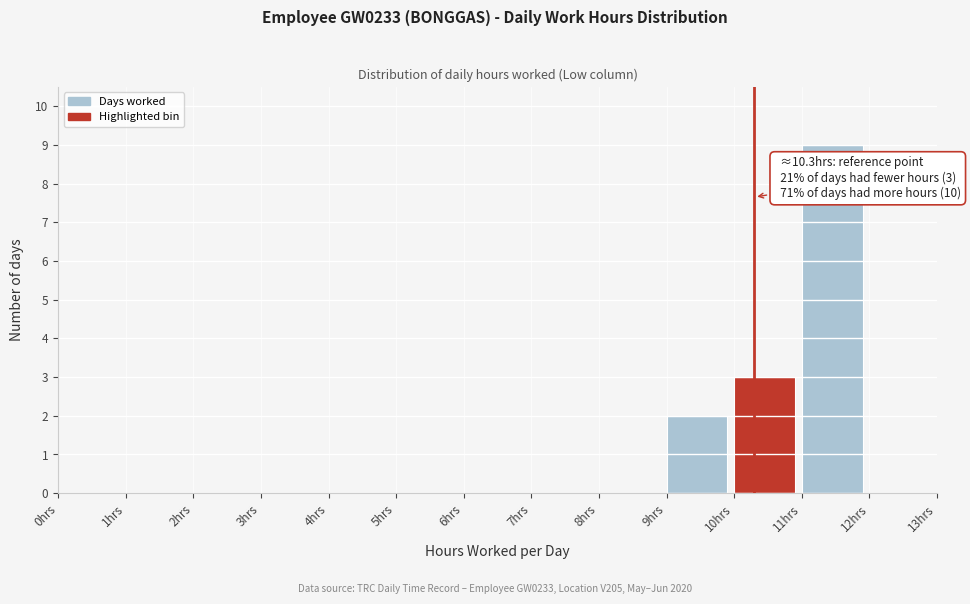

Over which range of the x-axis is the bar tallest?

11 to 12